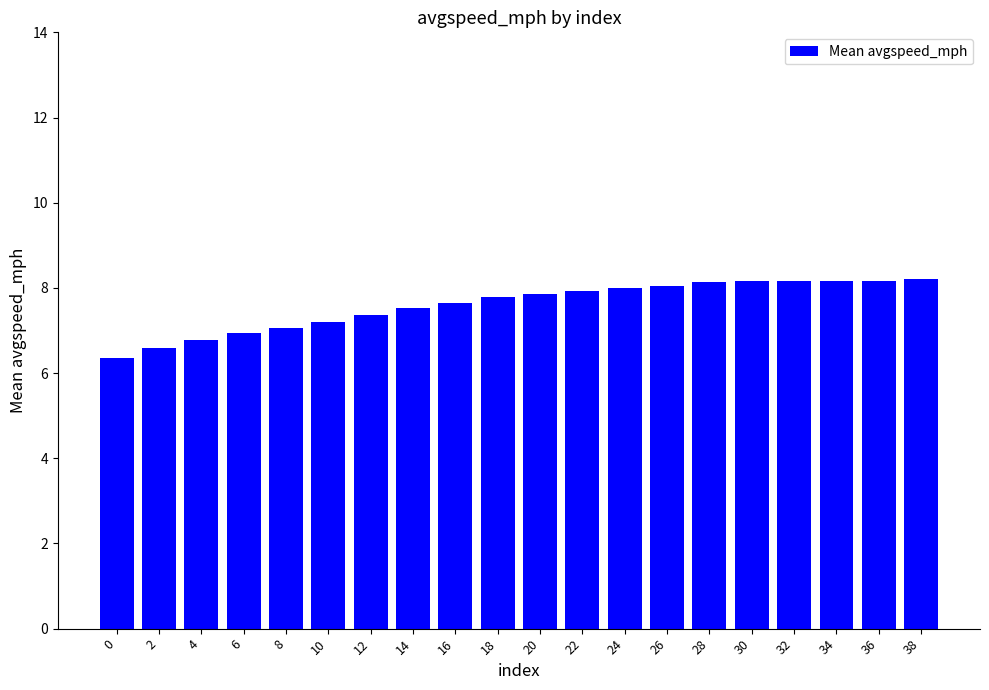

Approximately how many times larger is the value at 24 compared to 12?

1.1